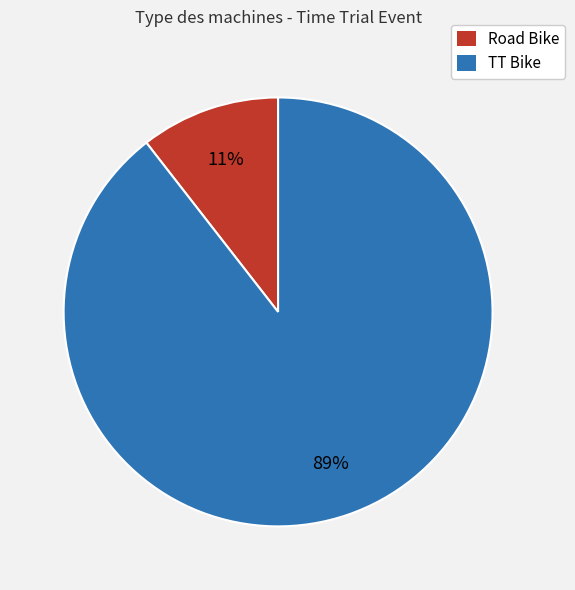

True or false: Road Bike accounts for 11% of the total.

True